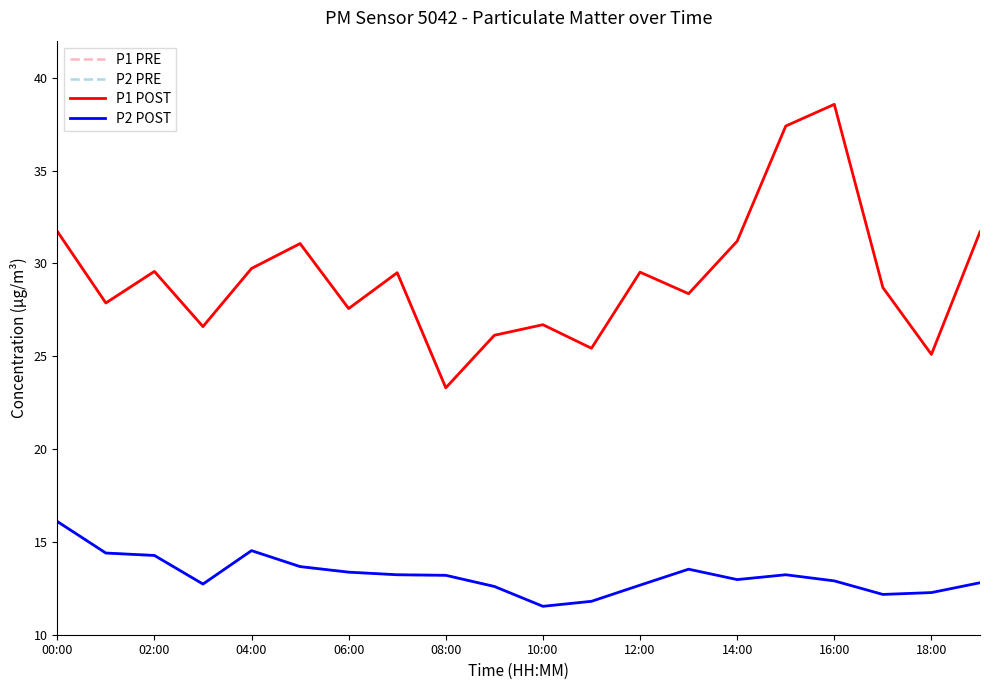

Is this an area chart (filled region under the line)?

No